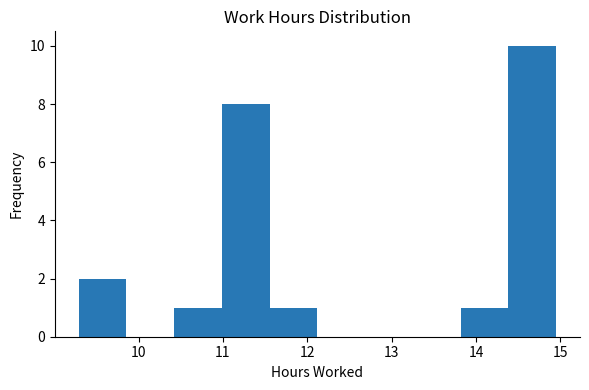

Reading left to right, transcribe this chart: for each bar, give the range it covers on the x-axis and its height. Neither the bar edges nor the heights are printed on the chart, so give them approximately, as read against the axes.

9.3 to 9.9: 2
9.9 to 10.4: 0
10.4 to 11.0: 1
11.0 to 11.6: 8
11.6 to 12.1: 1
12.1 to 12.7: 0
12.7 to 13.3: 0
13.3 to 13.8: 0
13.8 to 14.4: 1
14.4 to 15.0: 10